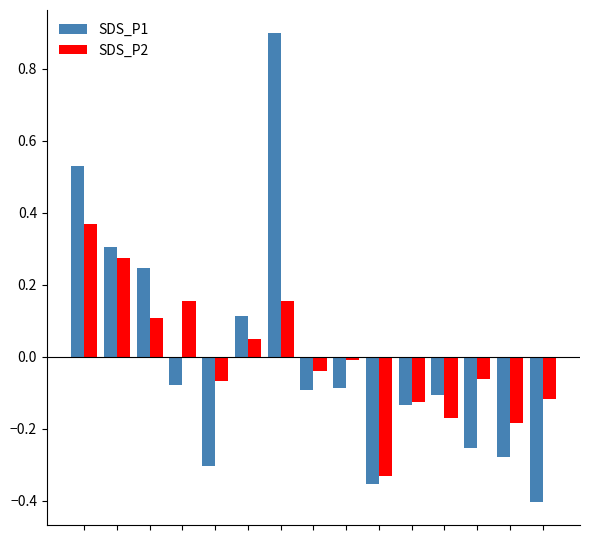

Which series has the widest spread of values?

SDS_P1